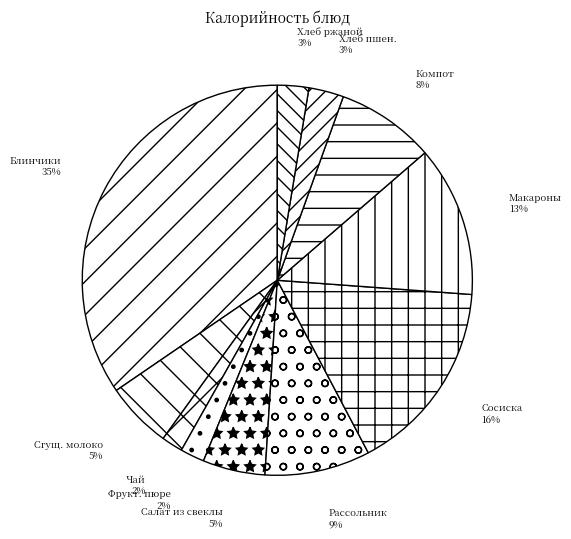

To the nearest percent, what portion does Сосиска represent?

16%